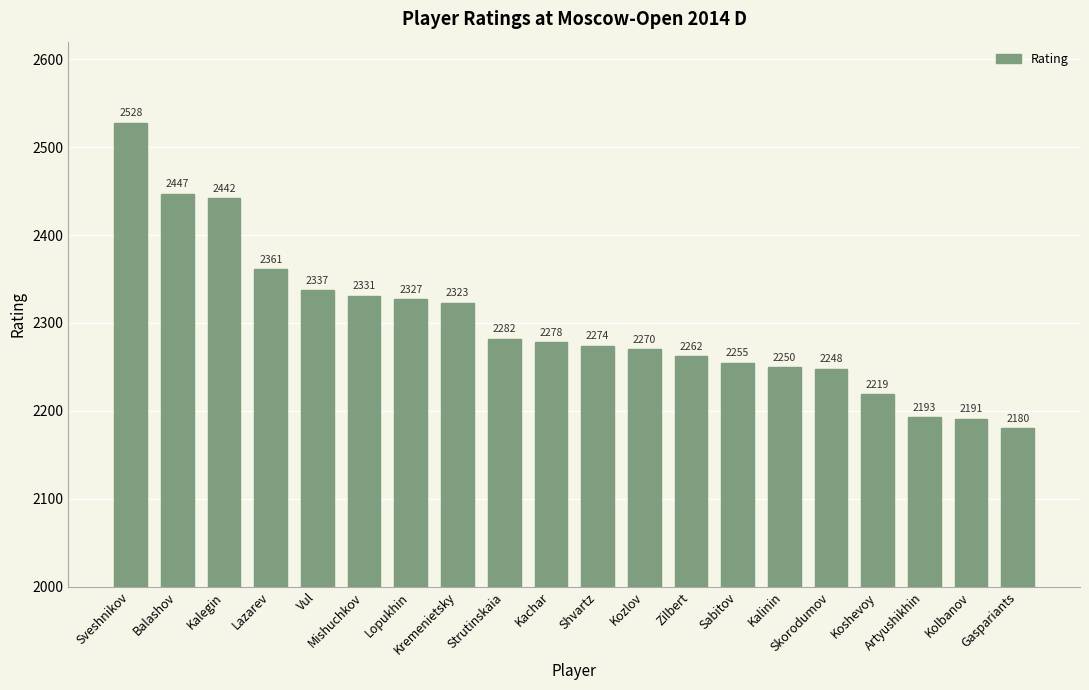

The chart shows a value of 1405 at Skorodumov. True or false?

False